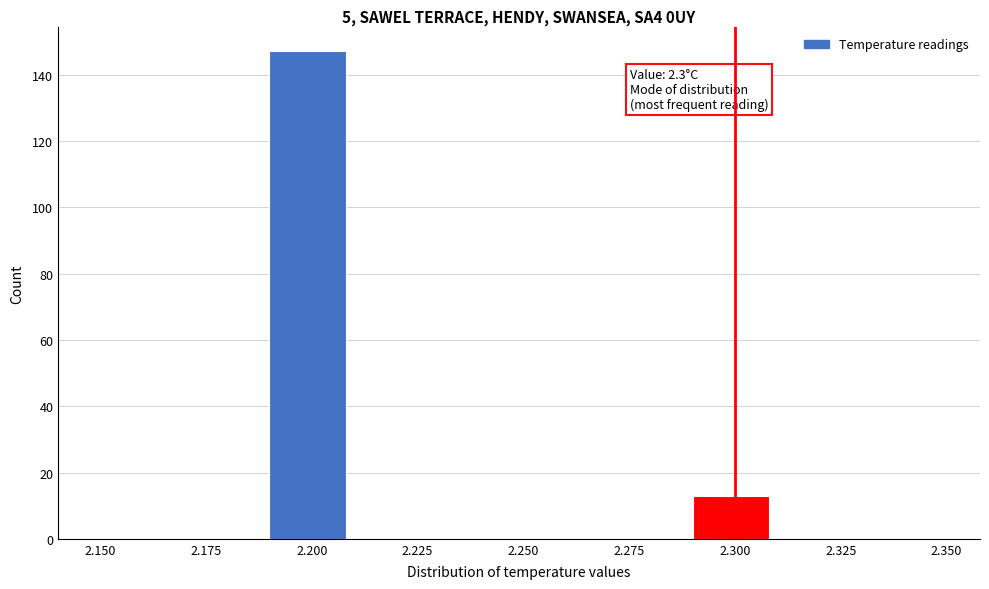

Which range on the x-axis has the tallest bar?

2.19 to 2.21